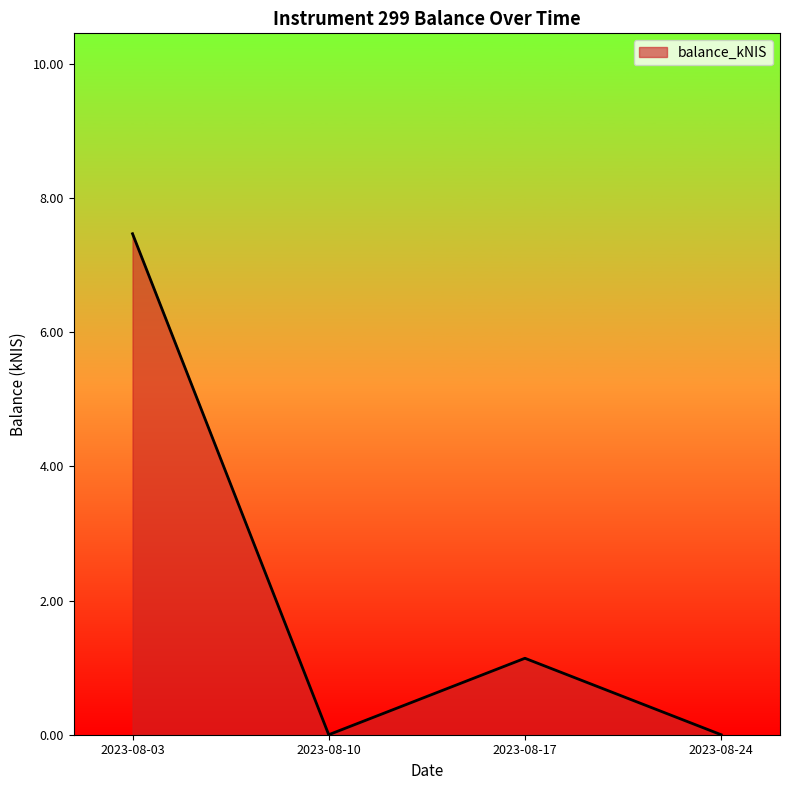

At which category does the data reach its first local peak?

2023-08-17